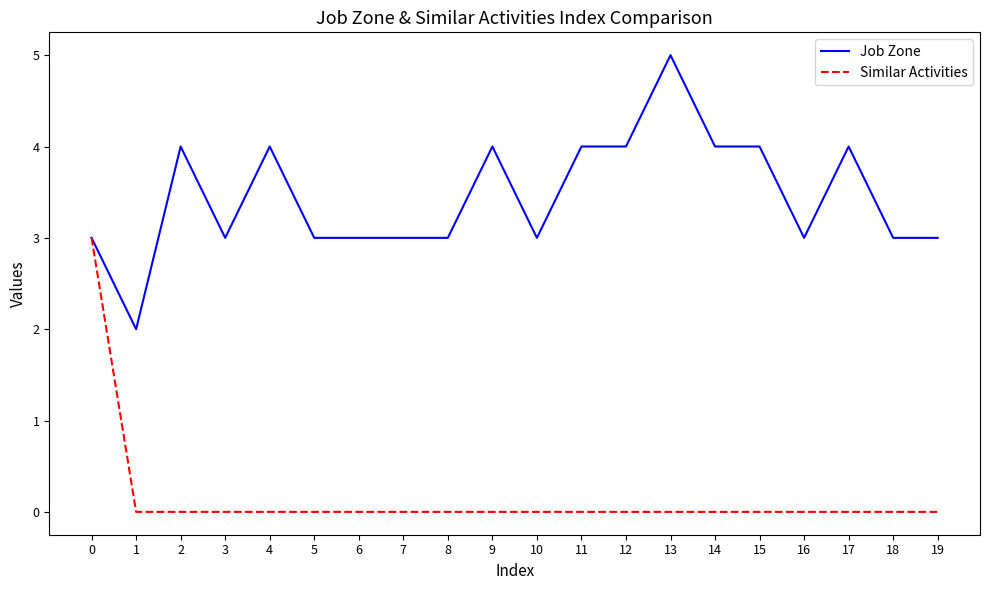

How many distinct data groups are displayed?

2